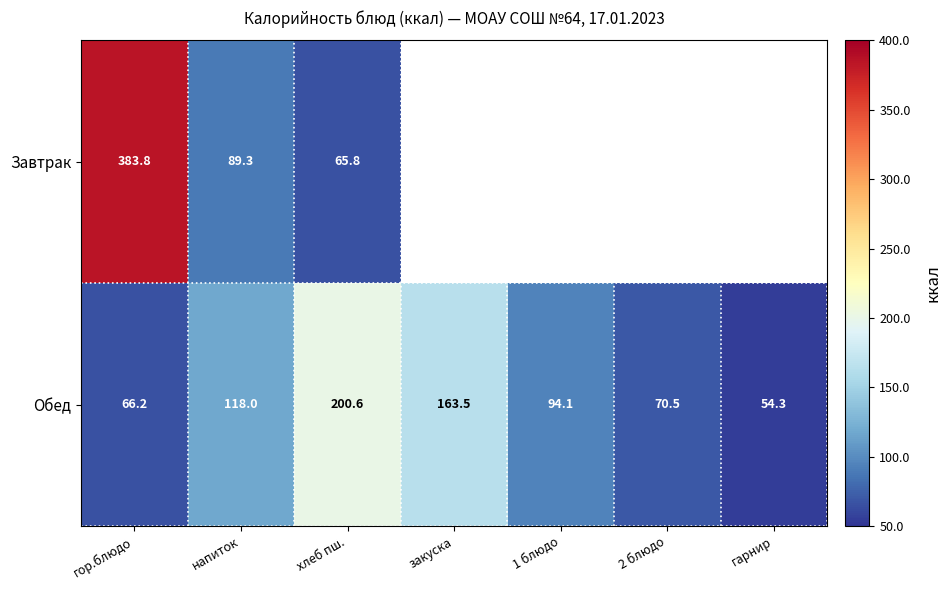

What value does the Обед series have at напиток?

118.0